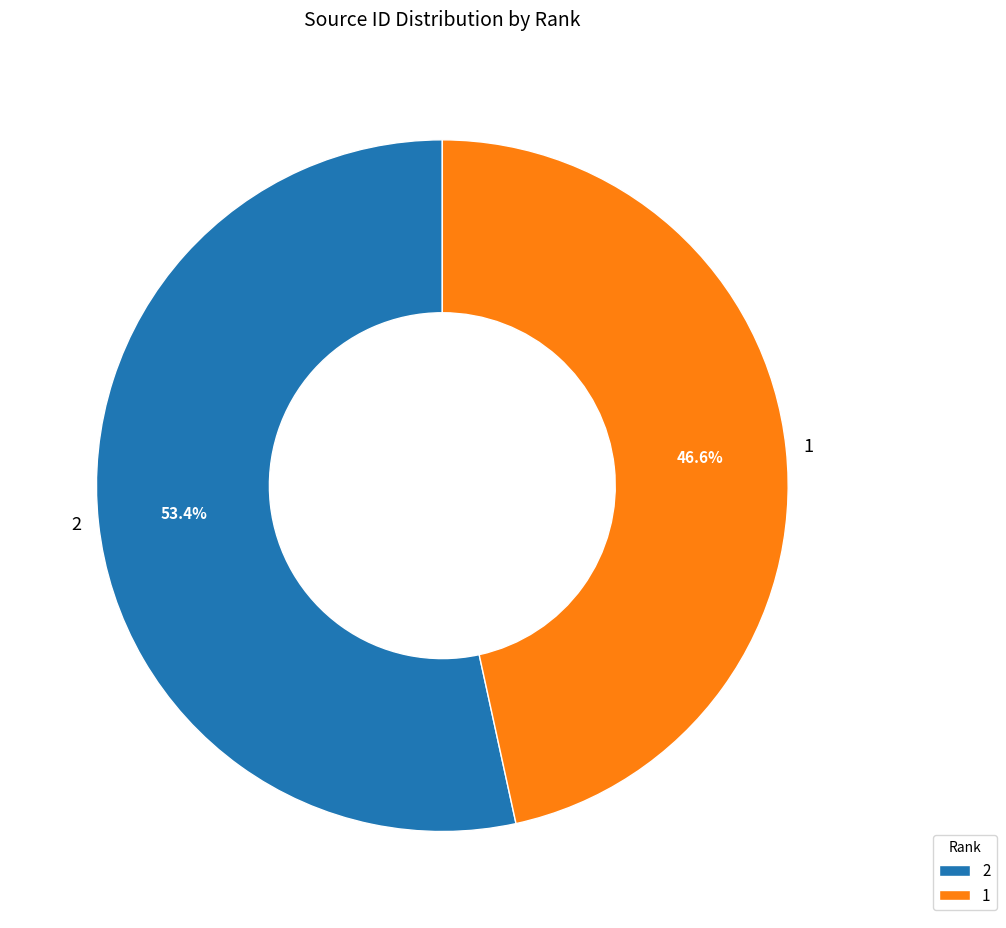

How many slices are in this pie chart?

2